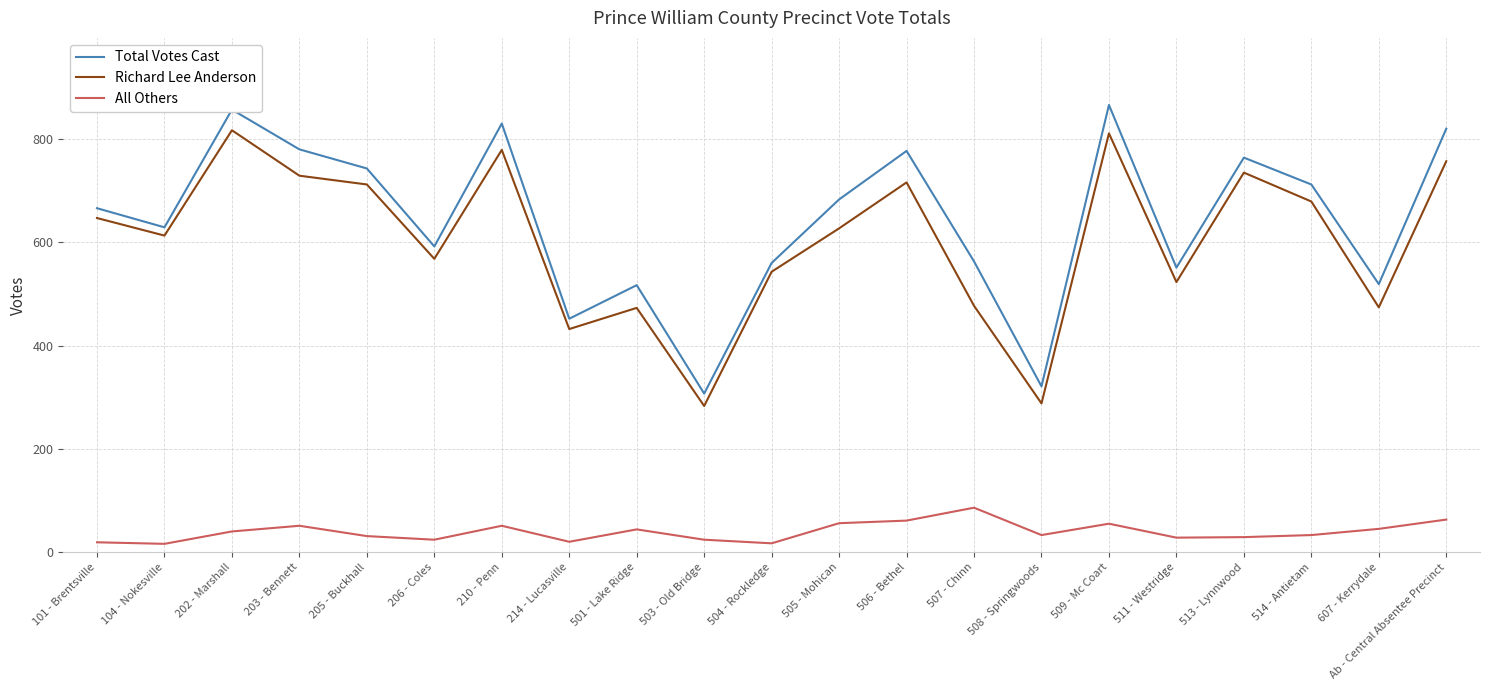

Is it true that Richard Lee Anderson equals 627 at 505 - Mohican?

True